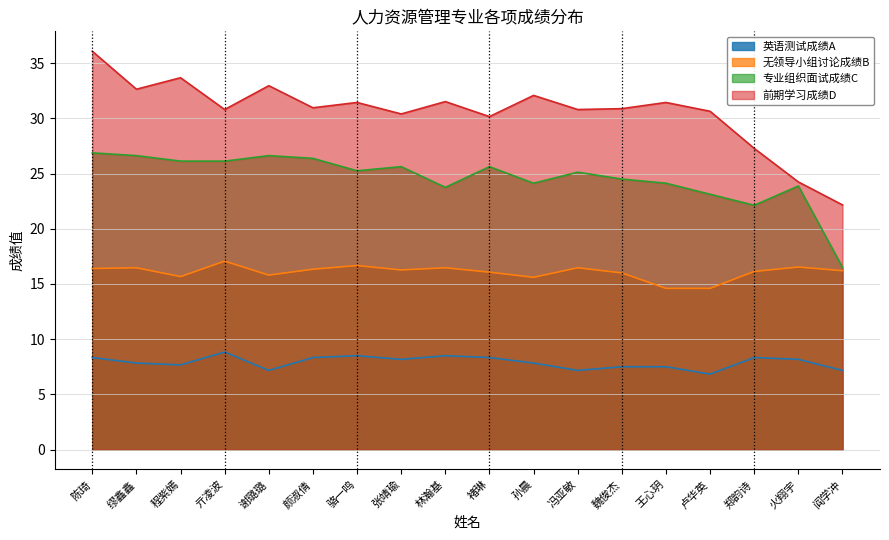

True or false: 专业组织面试成绩C and 无领导小组讨论成绩B cross at least once.

False